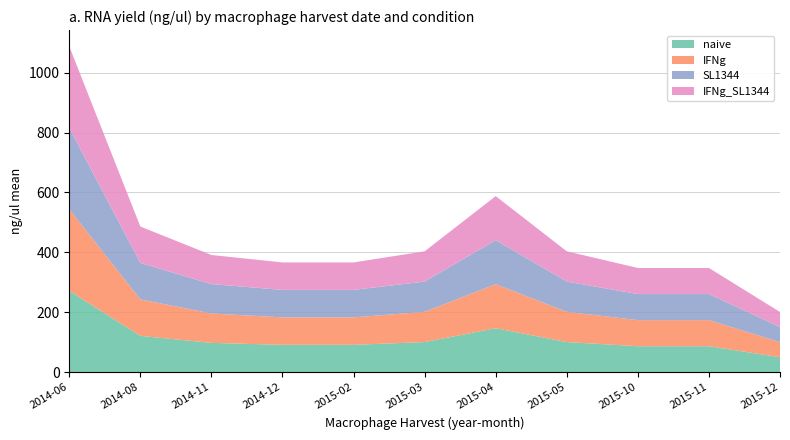

Reading right to left, list all the values displayed in this chart.

naive: 2015-12=50.3	2015-11=87.0	2015-10=87.0	2015-05=100.9	2015-04=147.0	2015-03=100.9	2015-02=91.6	2014-12=91.6	2014-11=98.1	2014-08=121.6	2014-06=271.8
IFNg: 2015-12=50.3	2015-11=87.0	2015-10=87.0	2015-05=100.9	2015-04=147.0	2015-03=100.9	2015-02=91.6	2014-12=91.6	2014-11=98.1	2014-08=121.6	2014-06=271.8
SL1344: 2015-12=50.3	2015-11=87.0	2015-10=87.0	2015-05=100.9	2015-04=147.0	2015-03=100.9	2015-02=91.6	2014-12=91.6	2014-11=98.1	2014-08=121.6	2014-06=271.8
IFNg_SL1344: 2015-12=50.3	2015-11=87.0	2015-10=87.0	2015-05=100.9	2015-04=147.0	2015-03=100.9	2015-02=91.6	2014-12=91.6	2014-11=97.0	2014-08=121.6	2014-06=271.8